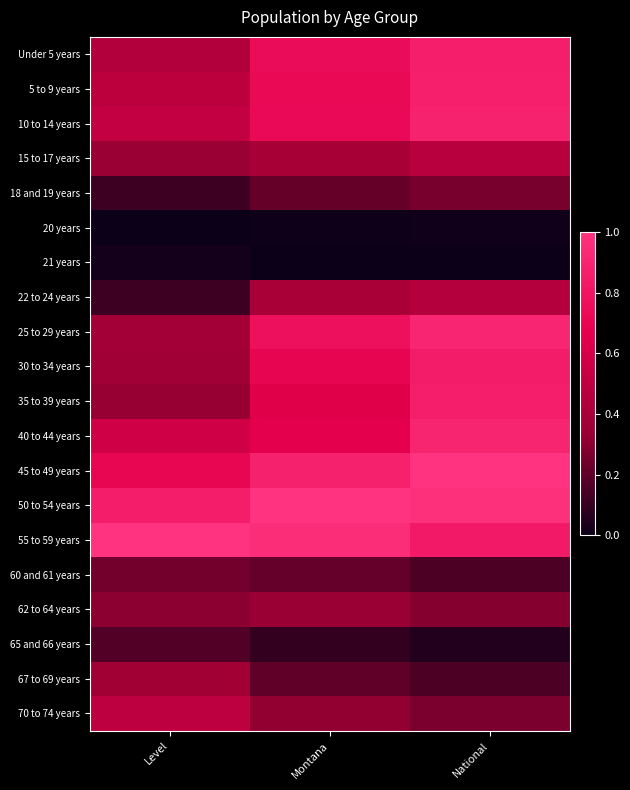

What is the difference between the highest and lowest values at Montana?

1.0